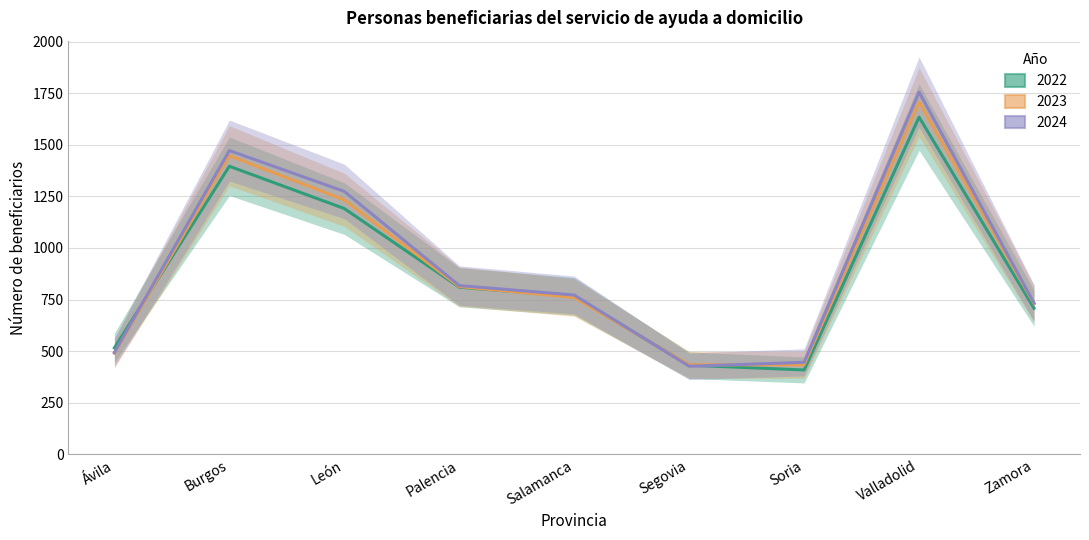

List the series in order of their overall mean, highest first.

2024, 2023, 2022